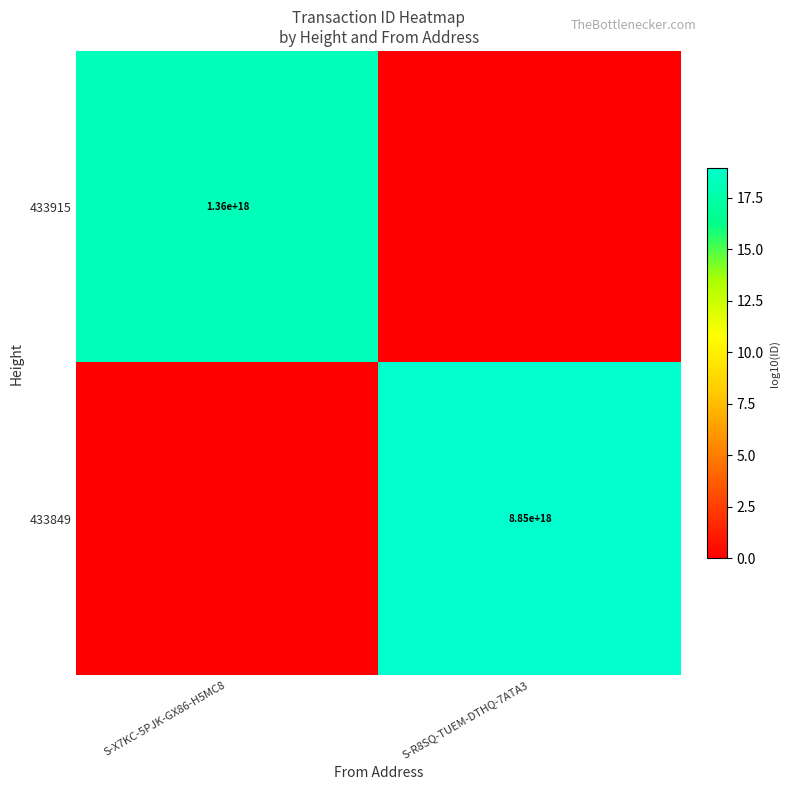

The 433849 series shows 13008844000821084160 at S-R8SQ-TUEM-DTHQ-7ATA3. True or false?

False